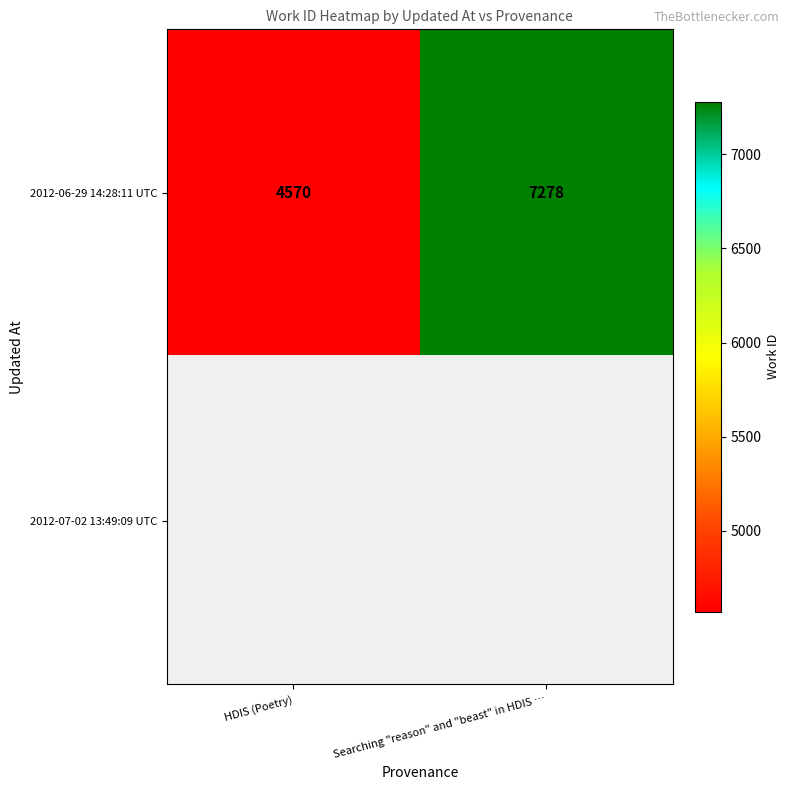

The 2012-06-29 14:28:11 UTC series shows 6431 at HDIS (Poetry). True or false?

False